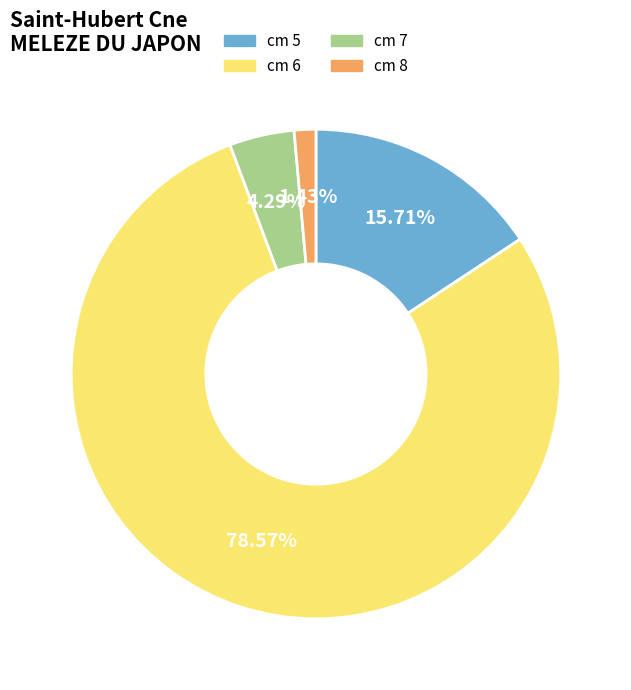

Count the number of slices in the pie.

4